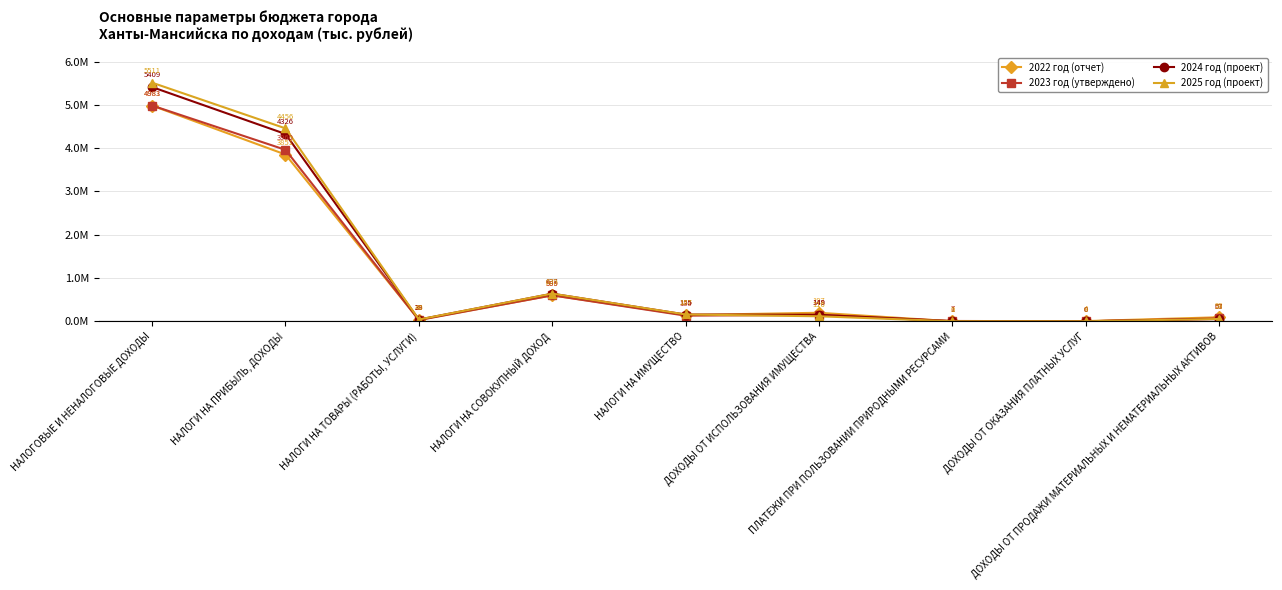

At how many categories does at least one series exceed 2609711?

2